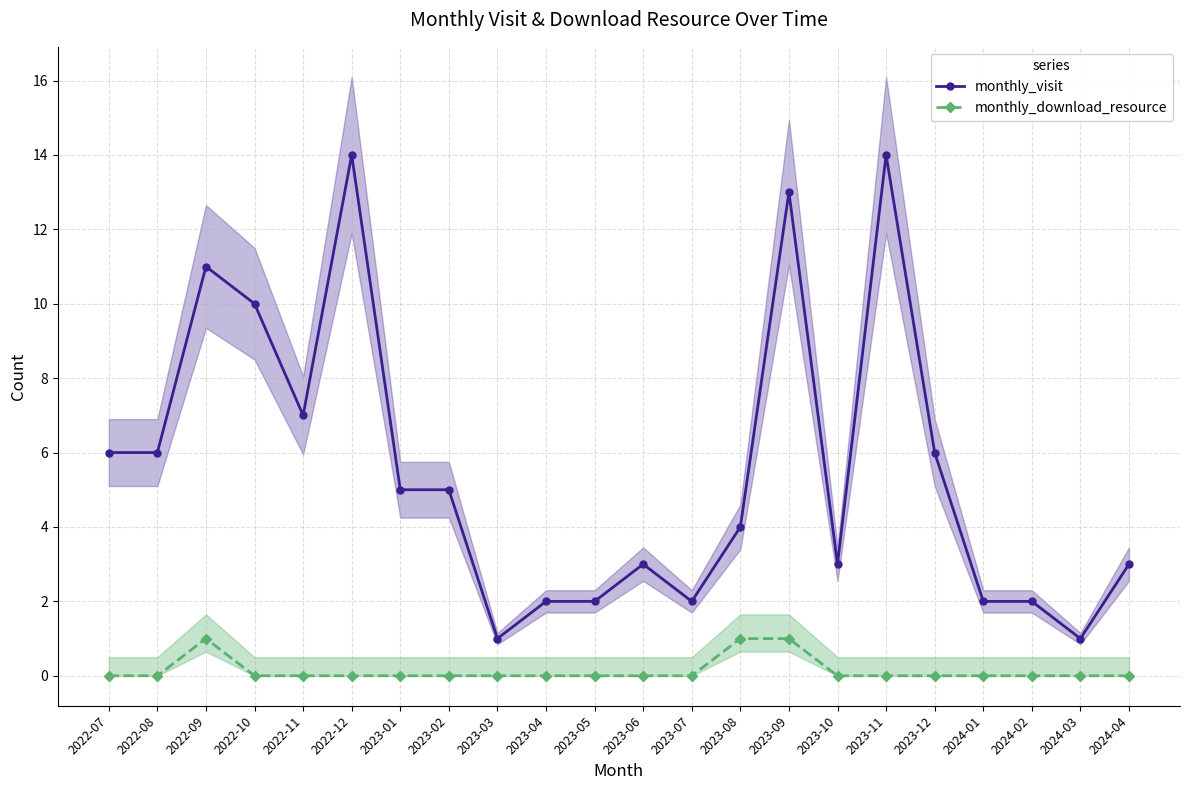

At which category does the chart reach its peak across all series?

2022-12